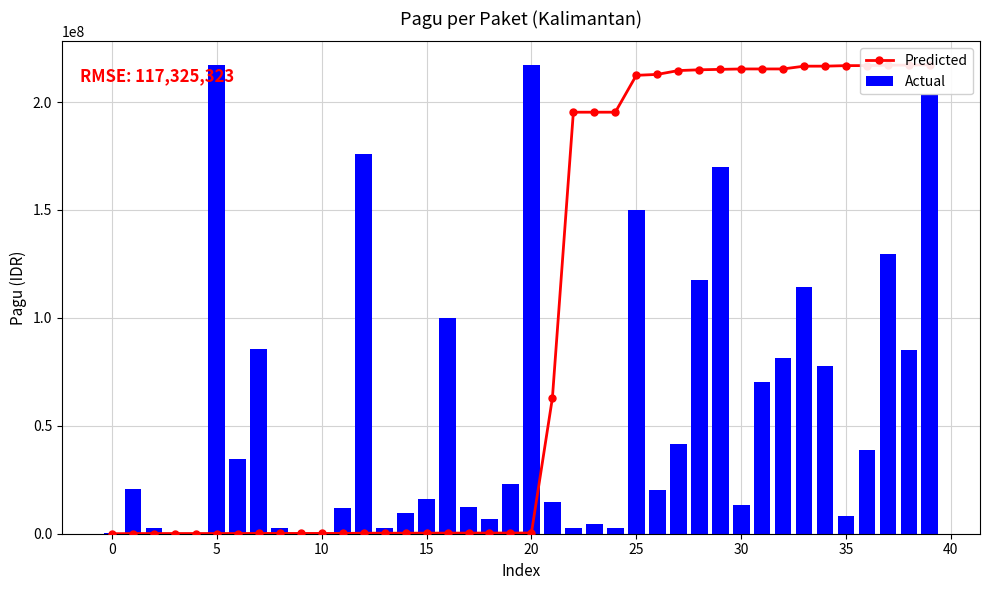

What is the sum of all Actual values?

2286577952